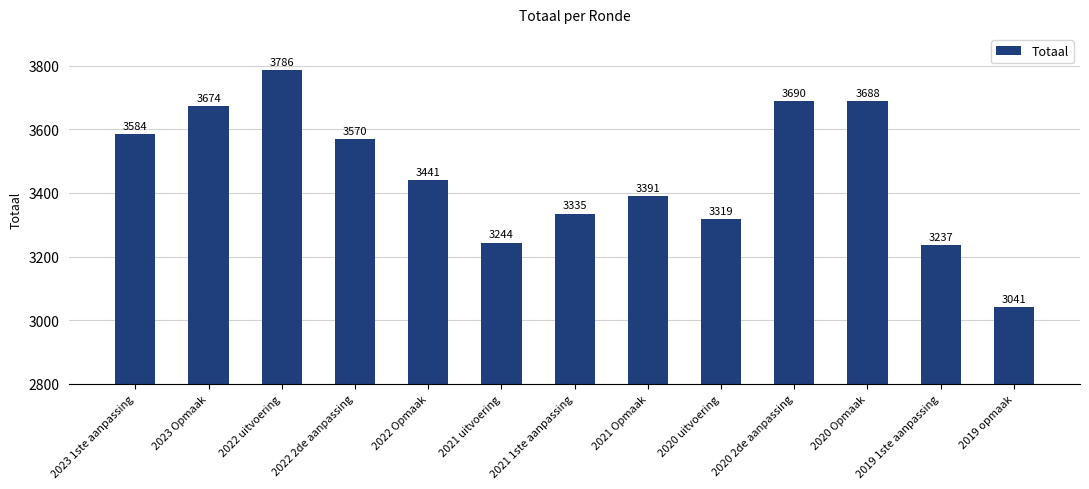

The value at 2020 uitvoering is 1420. True or false?

False